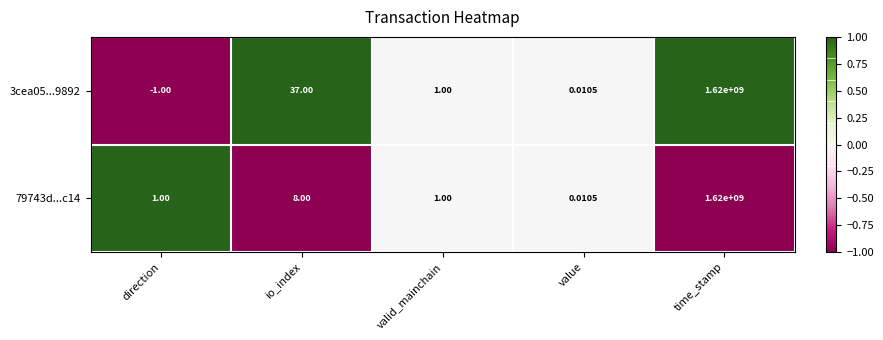

Is the value of 79743d...c14 at direction greater than the value of 3cea05...9892 at io_index?

No